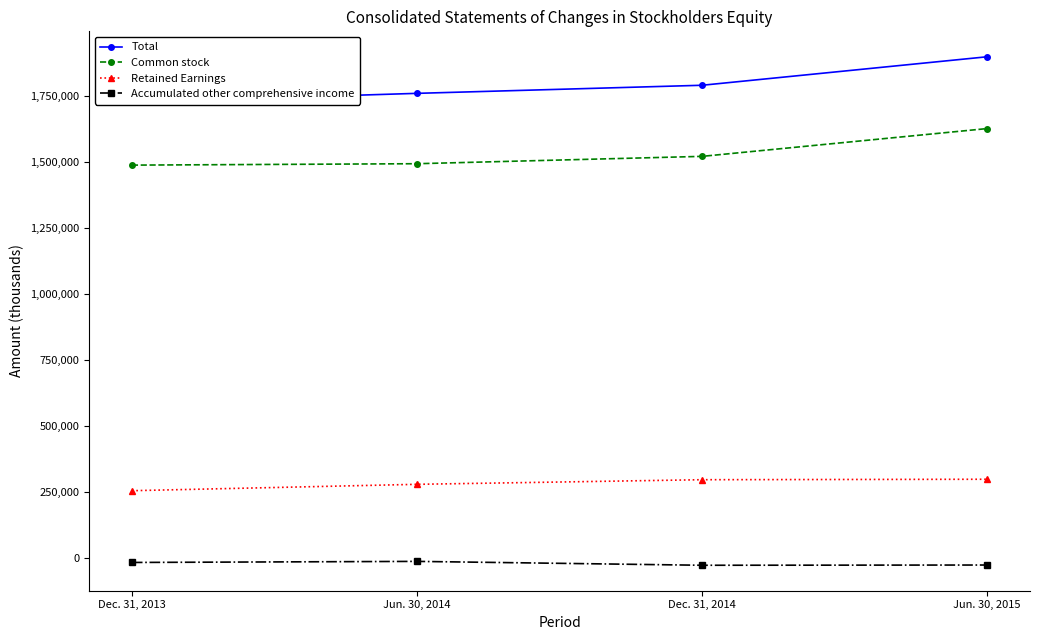

What is the approximate value of Retained Earnings at Jun. 30, 2014, to the nearest 100?

279200